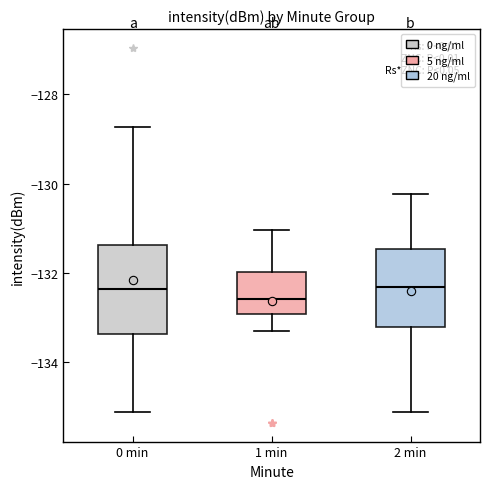

Reading left to right, read every box against the y-axis: the position of its median line, the range the box covers, and the ends of its whiskers. The values are not printed on the chart, so give them approximately, as read against the axis.

0 min: median -132.4, box -133.4 to -131.4, whiskers -135.0 to -128.8
1 min: median -132.6, box -133.0 to -132.0, whiskers -133.4 to -131.0
2 min: median -132.4, box -133.2 to -131.4, whiskers -135.0 to -130.2